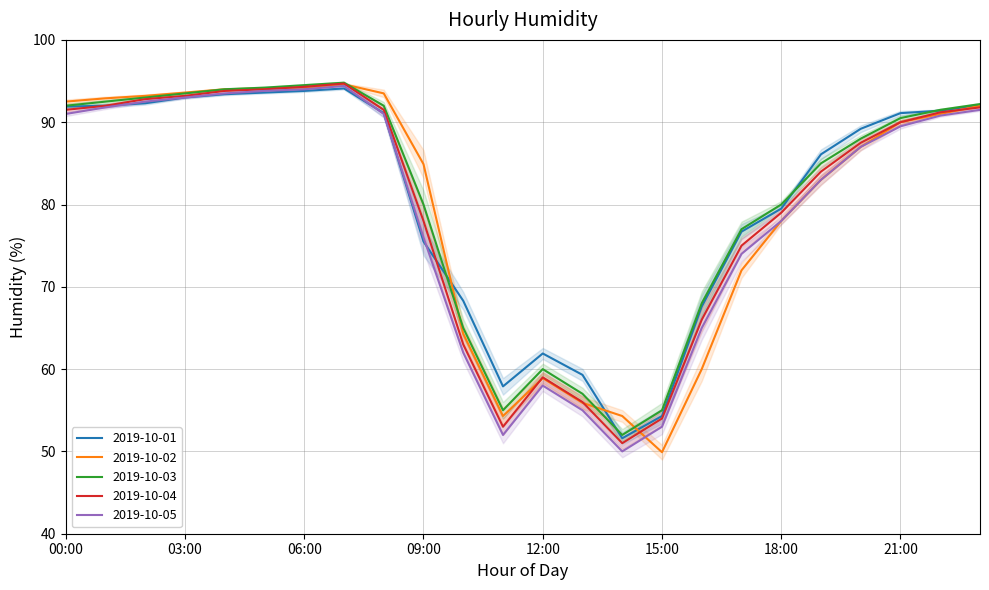

Reading left to right, what are all the values shown in this chart?

2019-10-01: 00:00=91.9	01:00=92.0	02:00=92.3	03:00=93.0	04:00=93.4	05:00=93.6	06:00=93.8	07:00=94.1	08:00=91.1	09:00=75.5	10:00=68.3	11:00=57.9	12:00=61.9	13:00=59.3	14:00=51.6	15:00=54.3	16:00=67.6	17:00=76.7	18:00=79.5	19:00=86.1	20:00=89.2	21:00=91.1	22:00=91.4	23:00=92.1
2019-10-02: 00:00=92.5	01:00=92.9	02:00=93.2	03:00=93.6	04:00=94.0	05:00=94.1	06:00=94.2	07:00=94.6	08:00=93.5	09:00=84.9	10:00=64.3	11:00=54.3	12:00=58.9	13:00=55.9	14:00=54.3	15:00=49.9	16:00=60.0	17:00=72.0	18:00=78.0	19:00=83.0	20:00=87.0	21:00=90.0	22:00=91.0	23:00=92.0
2019-10-03: 00:00=92.0	01:00=92.5	02:00=93.0	03:00=93.5	04:00=94.0	05:00=94.2	06:00=94.5	07:00=94.8	08:00=92.0	09:00=80.0	10:00=65.0	11:00=55.0	12:00=60.0	13:00=57.0	14:00=52.0	15:00=55.0	16:00=68.0	17:00=77.0	18:00=80.0	19:00=85.0	20:00=88.0	21:00=90.5	22:00=91.5	23:00=92.2
2019-10-04: 00:00=91.5	01:00=92.0	02:00=92.8	03:00=93.2	04:00=93.8	05:00=94.0	06:00=94.3	07:00=94.7	08:00=91.5	09:00=78.0	10:00=63.0	11:00=53.0	12:00=59.0	13:00=56.0	14:00=51.0	15:00=54.0	16:00=66.0	17:00=75.0	18:00=79.0	19:00=84.0	20:00=87.5	21:00=90.0	22:00=91.2	23:00=91.8
2019-10-05: 00:00=91.0	01:00=91.8	02:00=92.5	03:00=93.0	04:00=93.5	05:00=93.8	06:00=94.0	07:00=94.4	08:00=91.0	09:00=76.0	10:00=62.0	11:00=52.0	12:00=58.0	13:00=55.0	14:00=50.0	15:00=53.0	16:00=65.0	17:00=74.0	18:00=78.0	19:00=83.0	20:00=87.0	21:00=89.5	22:00=90.8	23:00=91.5